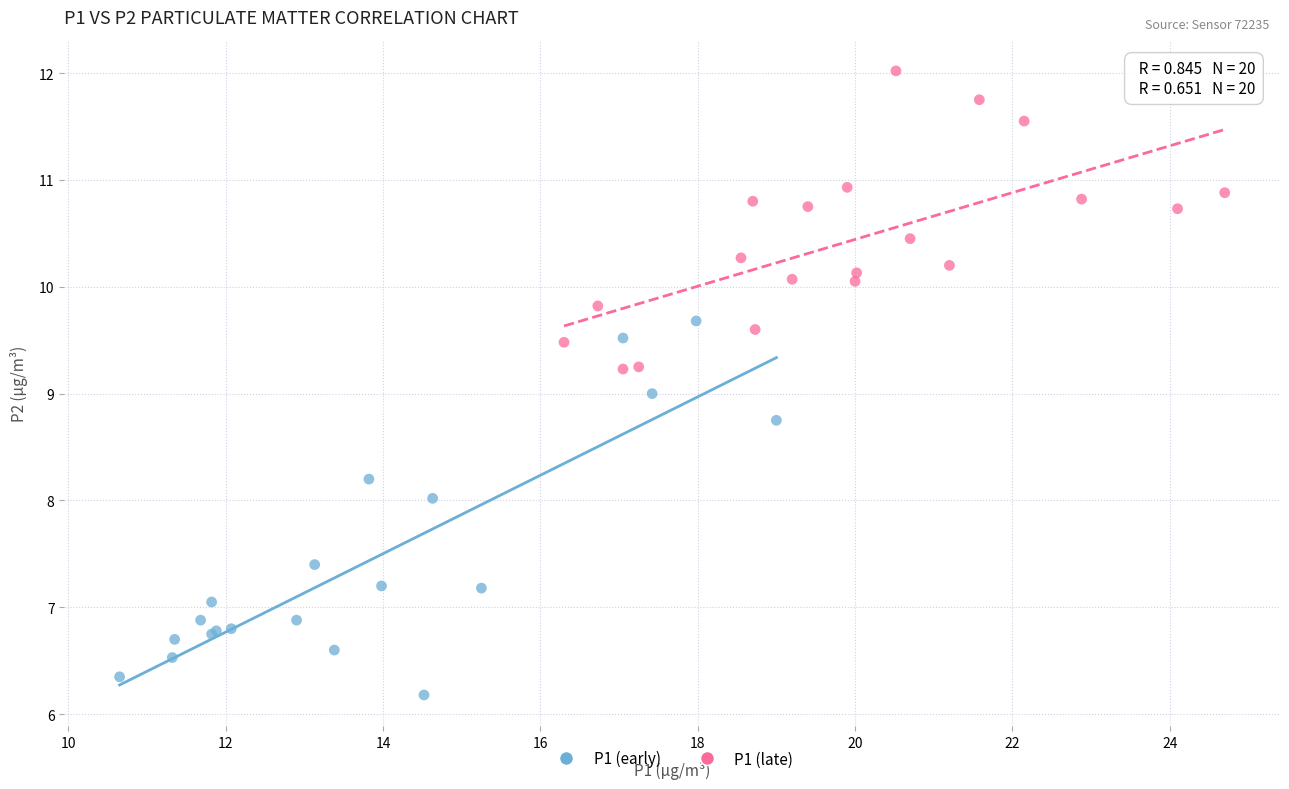

Which series contains the highest Y value?

P1 (late)